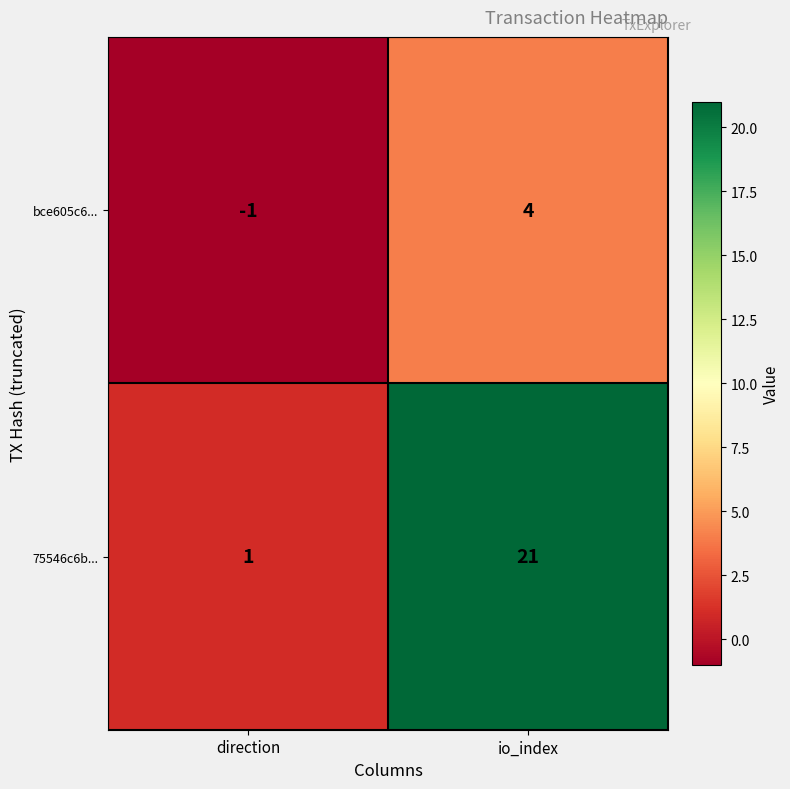

Between direction and io_index, which series saw the biggest shift?

75546c6b...